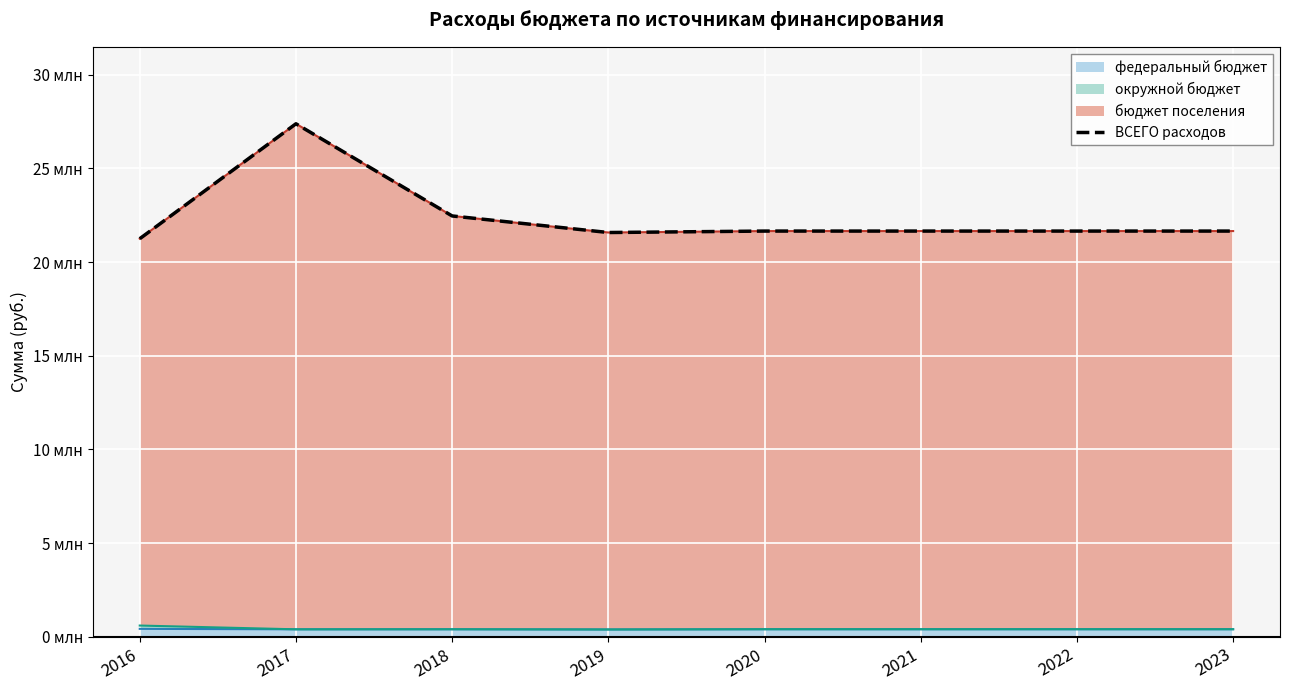

What is the difference between the values at 2017 and 2018?

4917531.9